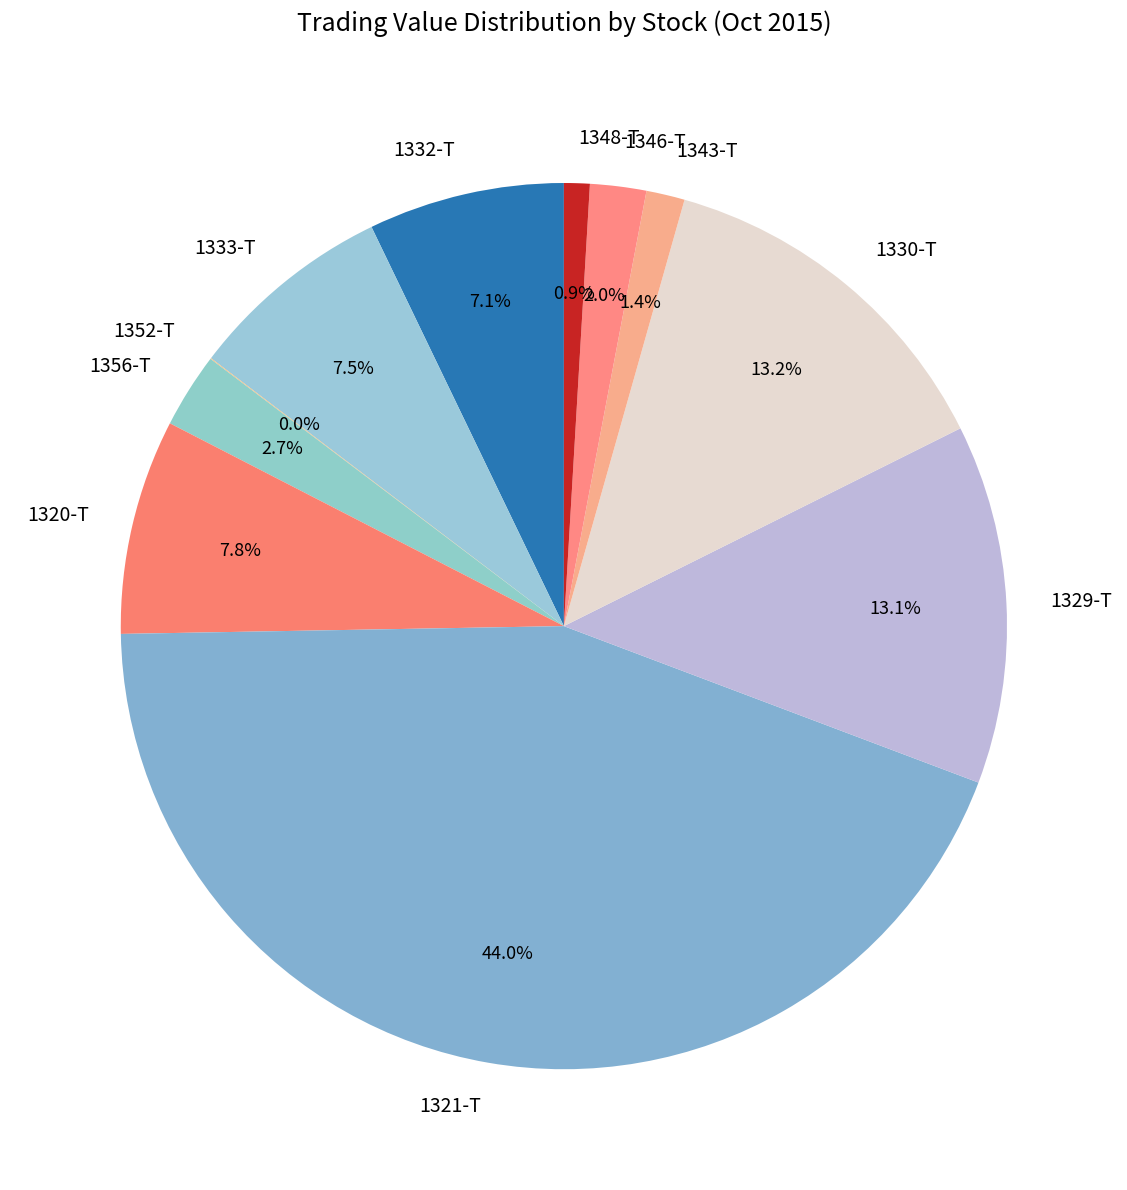

True or false: 1329-T accounts for 4% of the total.

False